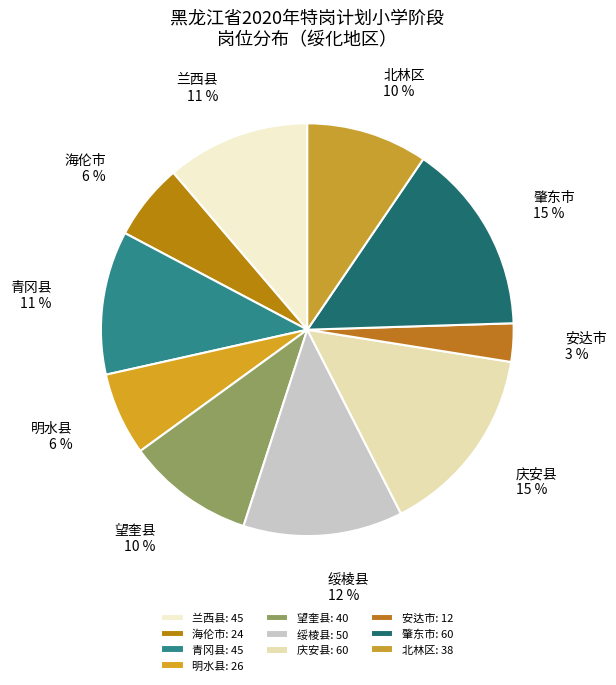

Which category has the smallest portion of the pie?

安达市